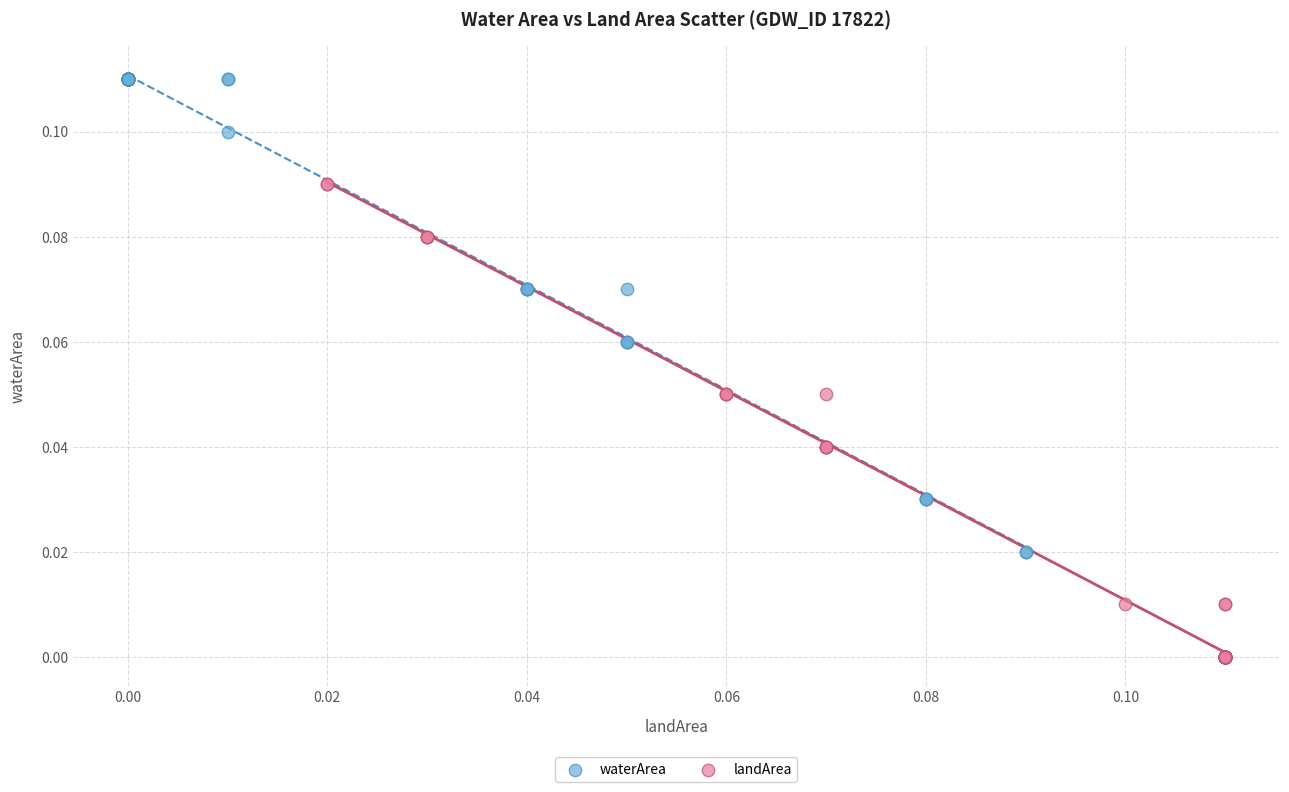

Which series contains the lowest Y value?

landArea